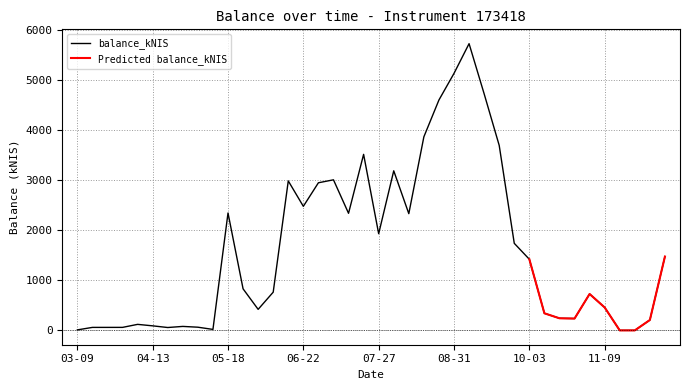

True or false: the data has more than 2 interior local peaks.

True